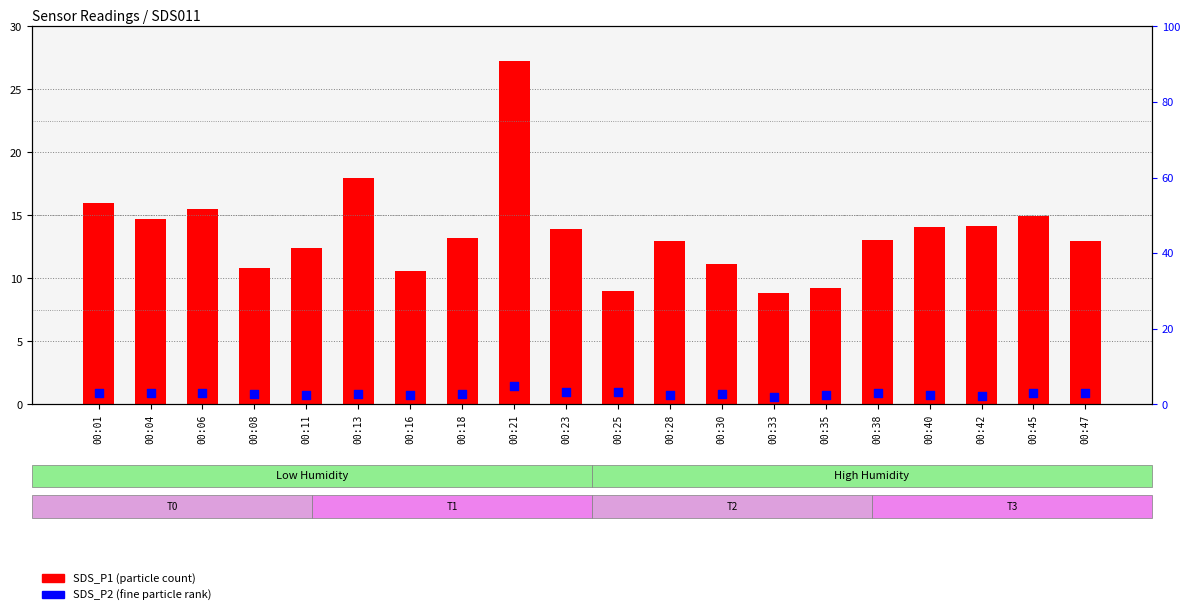

Is the value of SDS_P1 at 00:23 greater than the value of SDS_P2 at 00:13?

Yes